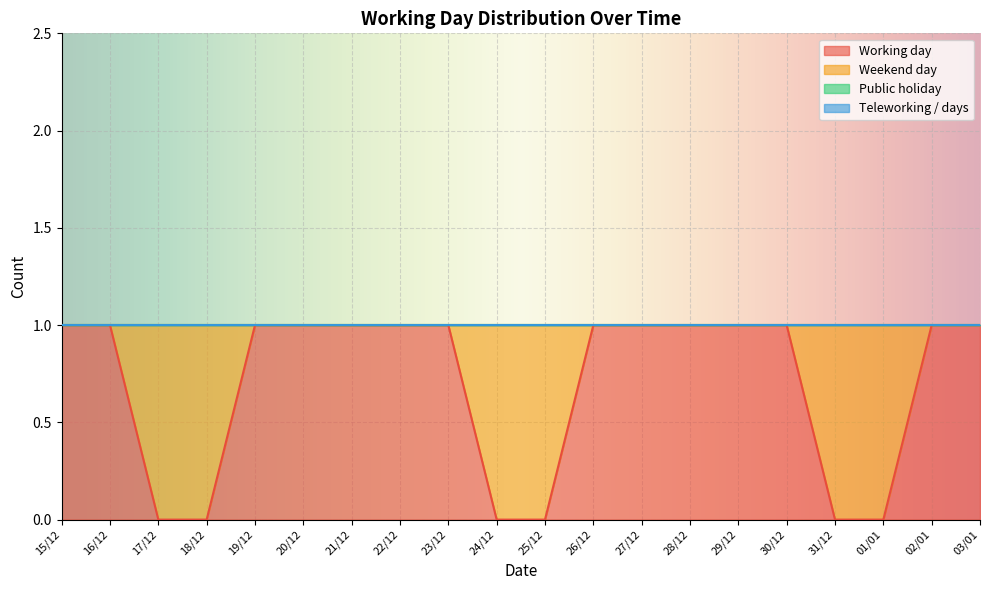

Which series has the largest total across all categories?

Working day